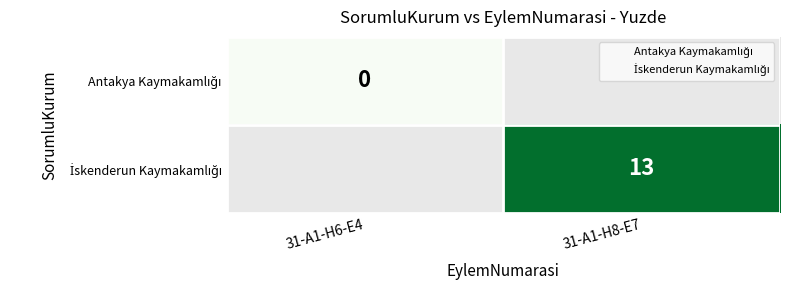

At which label is İskenderun Kaymakamlığı closest to 1?

31-A1-H6-E4